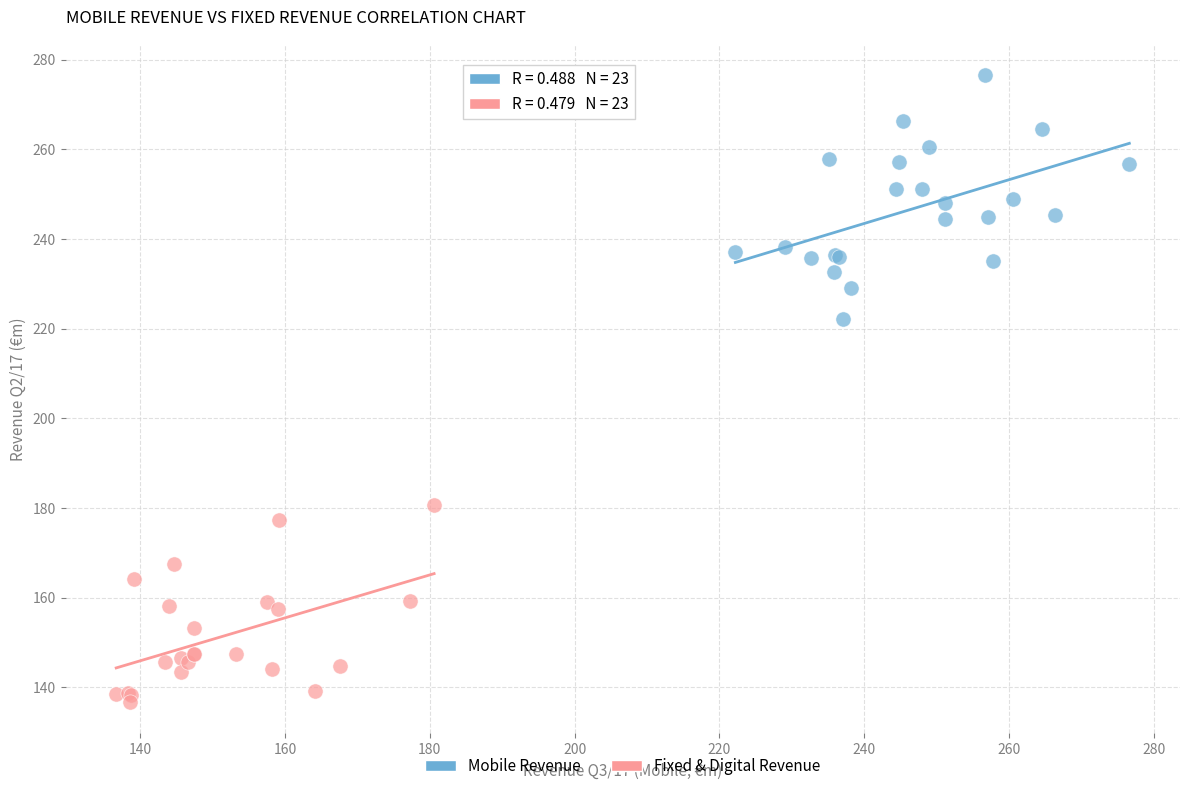

Which series reaches the minimum Y coordinate?

Fixed & Digital Revenue